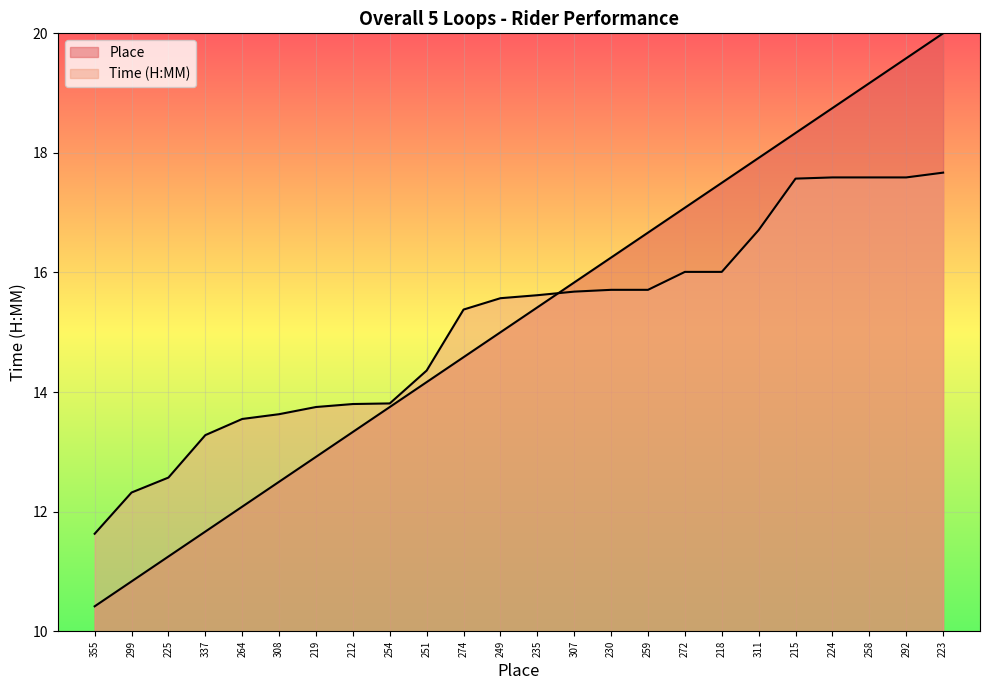

Reading right to left, list all the values displayed in this chart.

Place: 20.0	19.6	19.2	18.8	18.3	17.9	17.5	17.1	16.7	16.2	15.8	15.4	15.0	14.6	14.2	13.8	13.3	12.9	12.5	12.1	11.7	11.2	10.8	10.4
Time (H:MM): 17.7	17.6	17.6	17.6	17.6	16.7	16.0	16.0	15.7	15.7	15.7	15.6	15.6	15.4	14.4	13.8	13.8	13.8	13.6	13.6	13.3	12.6	12.3	11.6